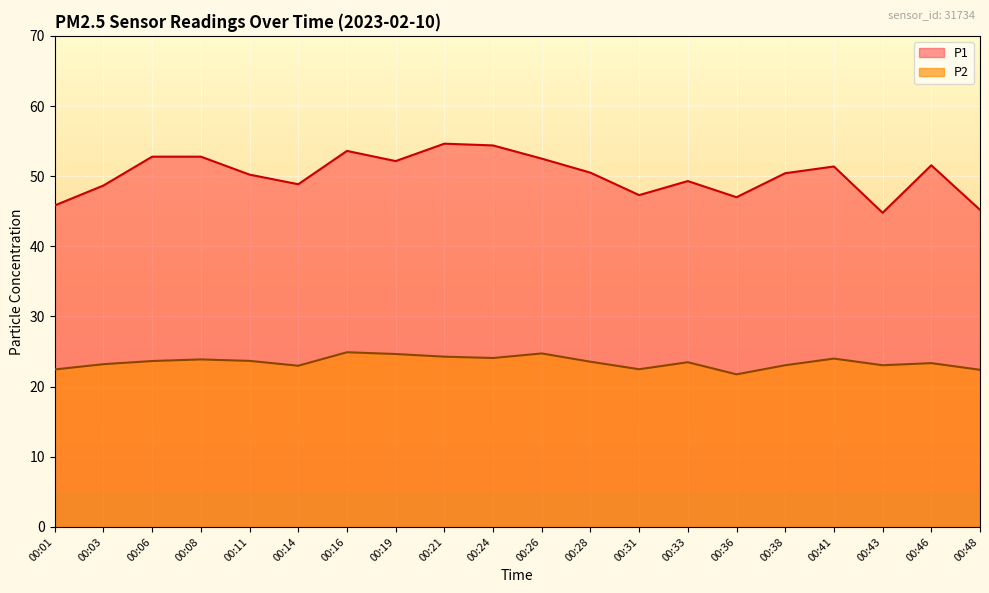

What is the total value across all series at 00:21?

78.9